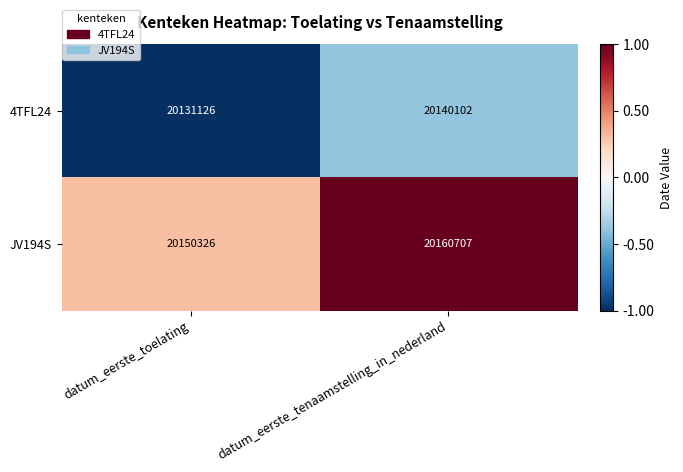

At which label is JV194S closest to 20155516?

datum_eerste_toelating